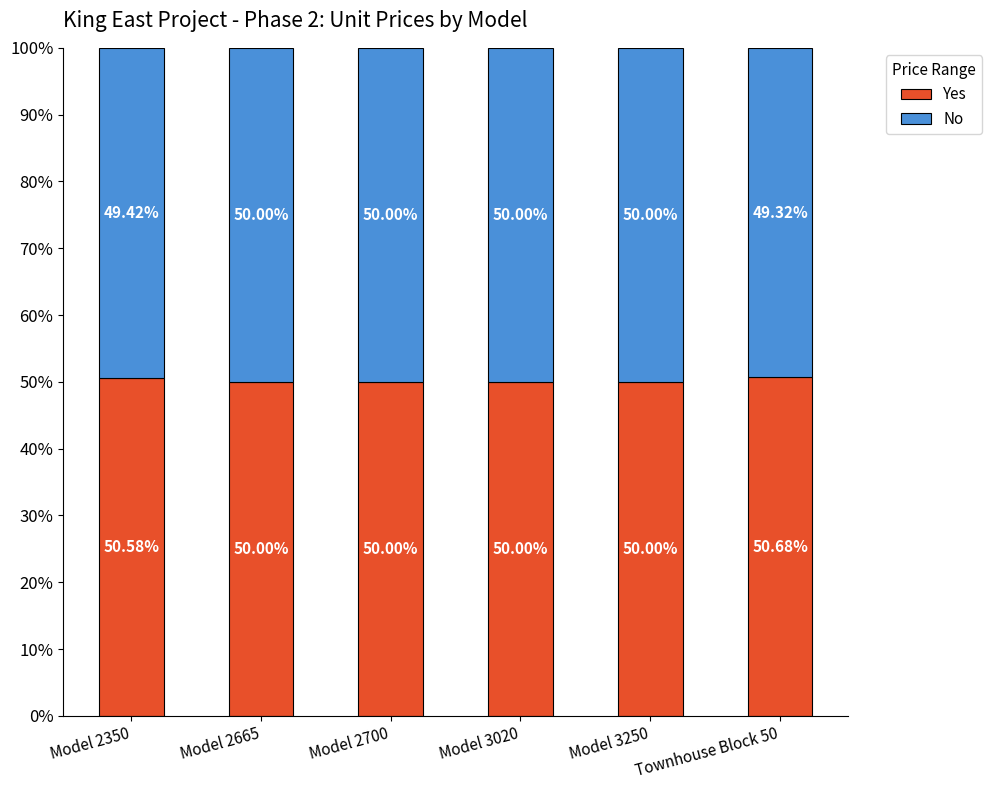

Is it true that Yes equals 50.7 at Townhouse Block 50?

True